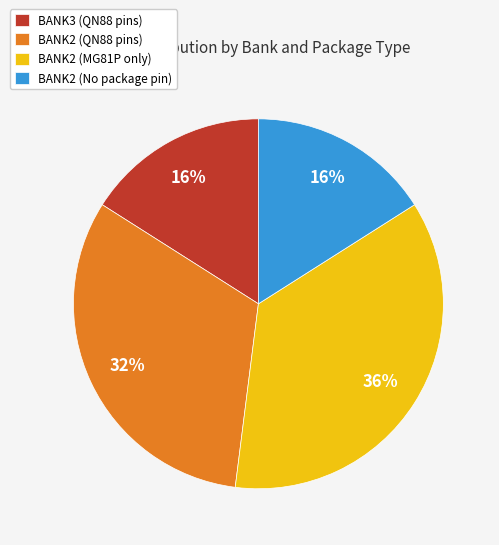

The BANK2 (QN88 pins) slice represents 32% of the pie. True or false?

True